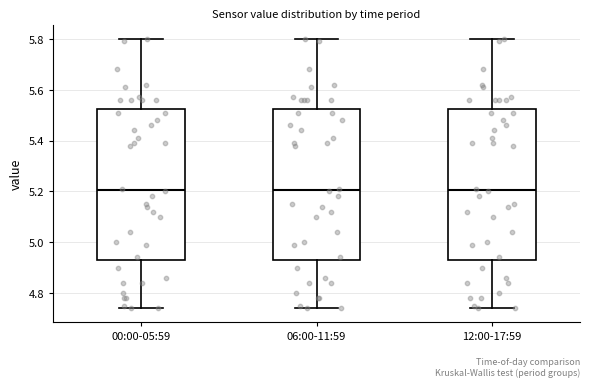

Reading left to right, read every box against the y-axis: the position of its median line, the range the box covers, and the ends of its whiskers. The values are not printed on the chart, so give them approximately, as read against the axis.

00:00-05:59: median 5.20, box 4.94 to 5.52, whiskers 4.74 to 5.80
06:00-11:59: median 5.20, box 4.94 to 5.52, whiskers 4.74 to 5.80
12:00-17:59: median 5.20, box 4.94 to 5.52, whiskers 4.74 to 5.80